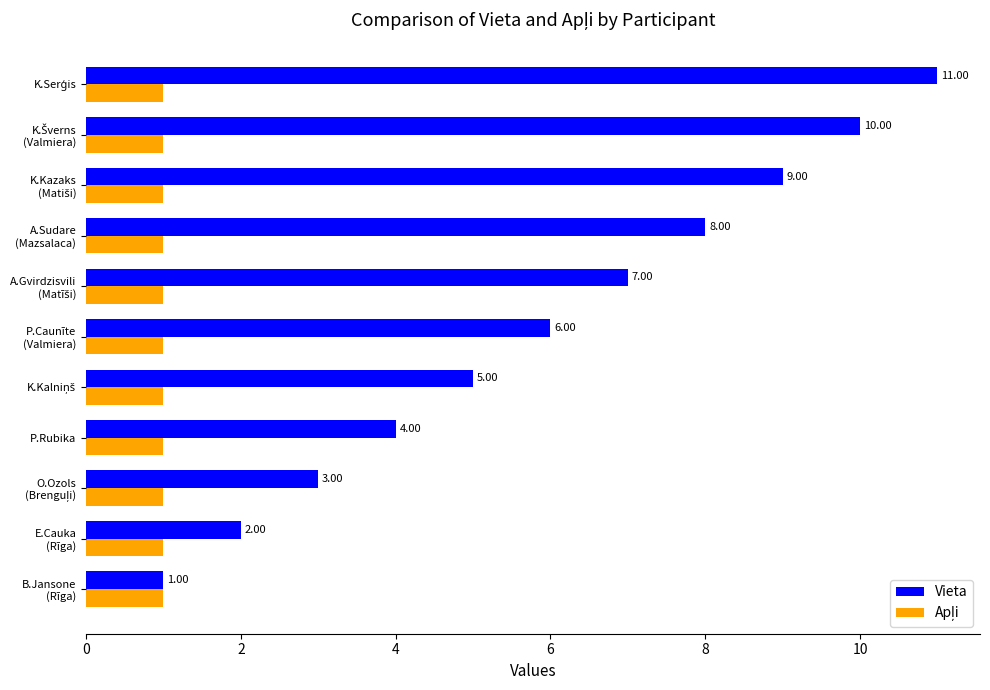

Which series has the largest total across all categories?

Vieta